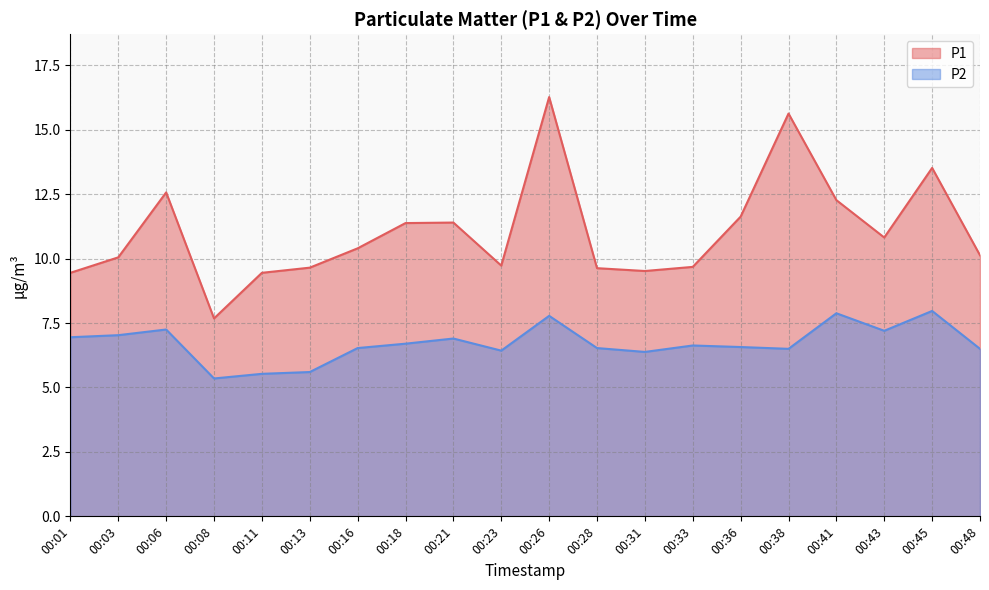

Reading left to right, transcribe all the data shown in this chart.

P1: 9.4	10.1	12.6	7.7	9.4	9.7	10.4	11.4	11.4	9.7	16.3	9.6	9.5	9.7	11.6	15.6	12.3	10.8	13.5	10.1
P2: 7.0	7.0	7.2	5.3	5.5	5.6	6.5	6.7	6.9	6.4	7.8	6.5	6.4	6.6	6.6	6.5	7.9	7.2	8.0	6.5